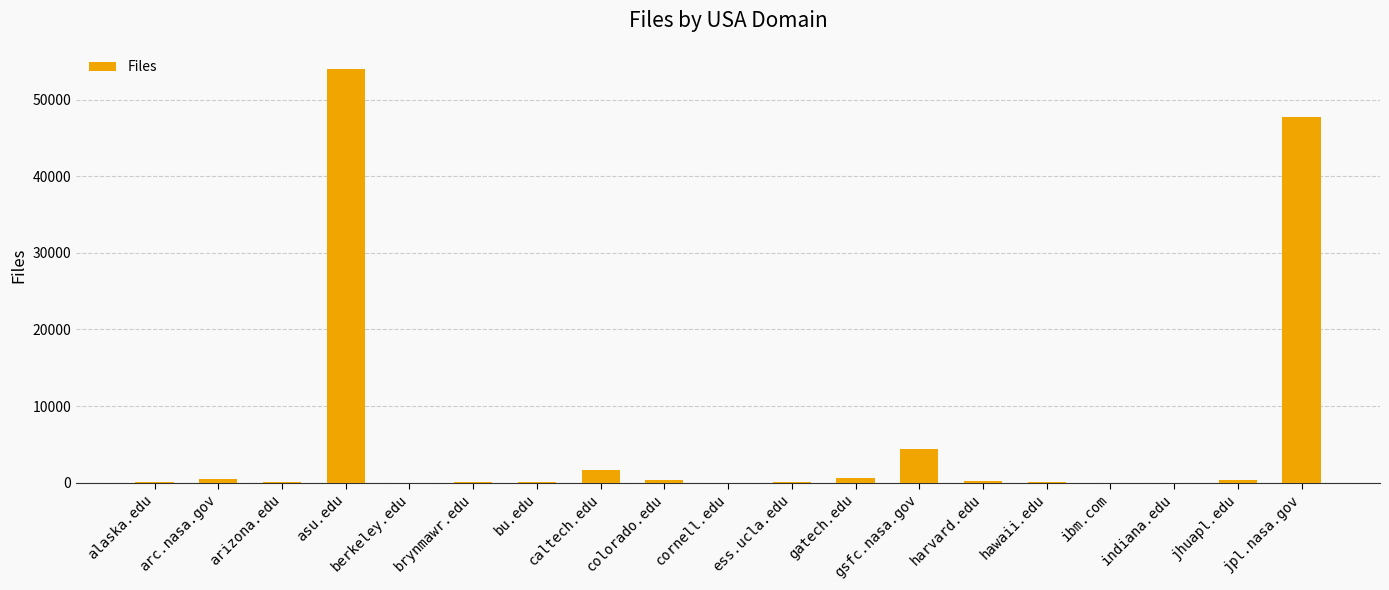

The value at asu.edu is 93258. True or false?

False